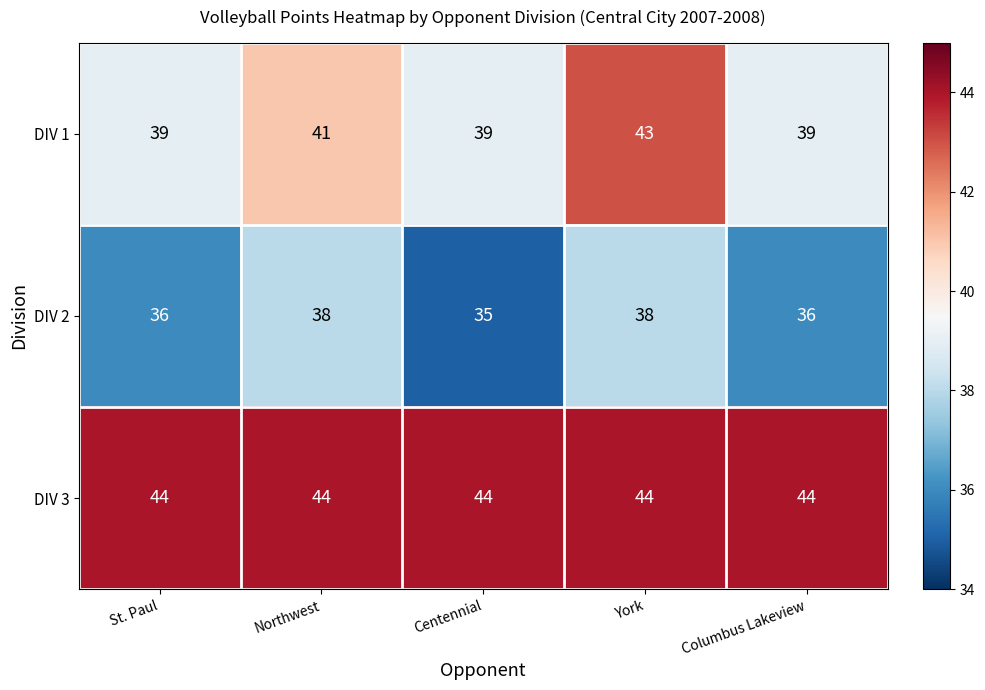

Which series has the largest range (max minus min)?

DIV 1